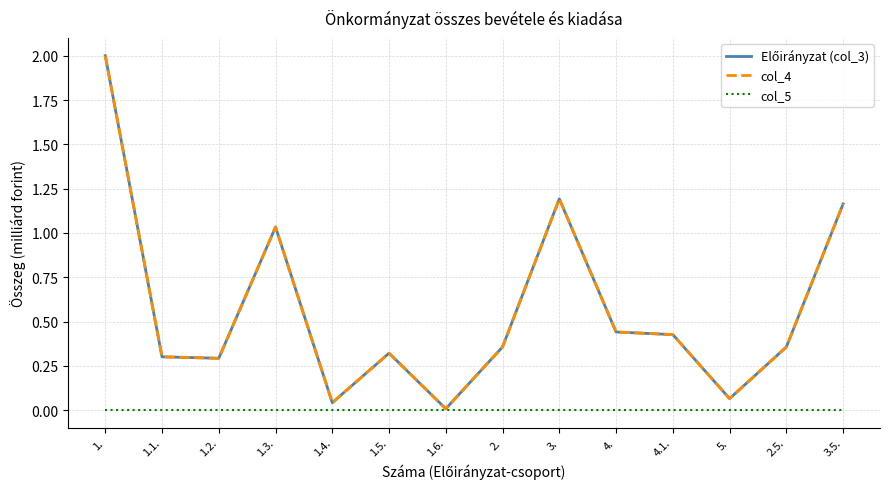

Does the chart have visible grid lines?

Yes